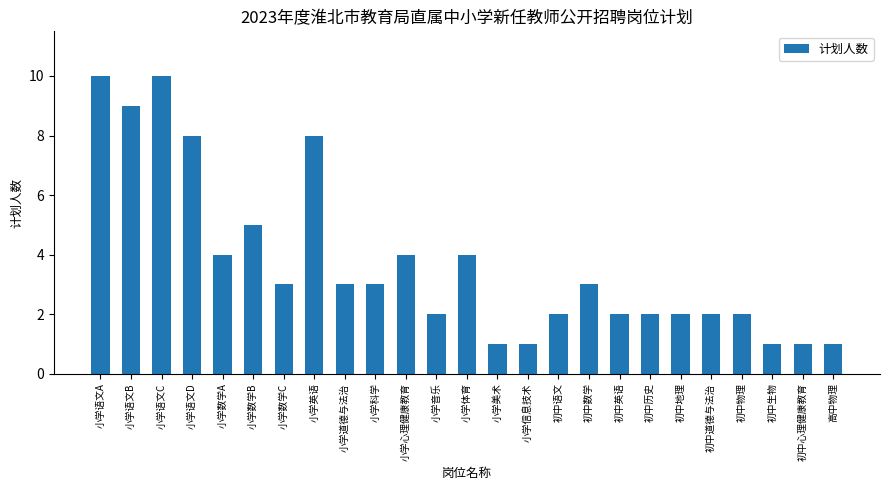

What is the label of the 12th bar from the left?

小学音乐